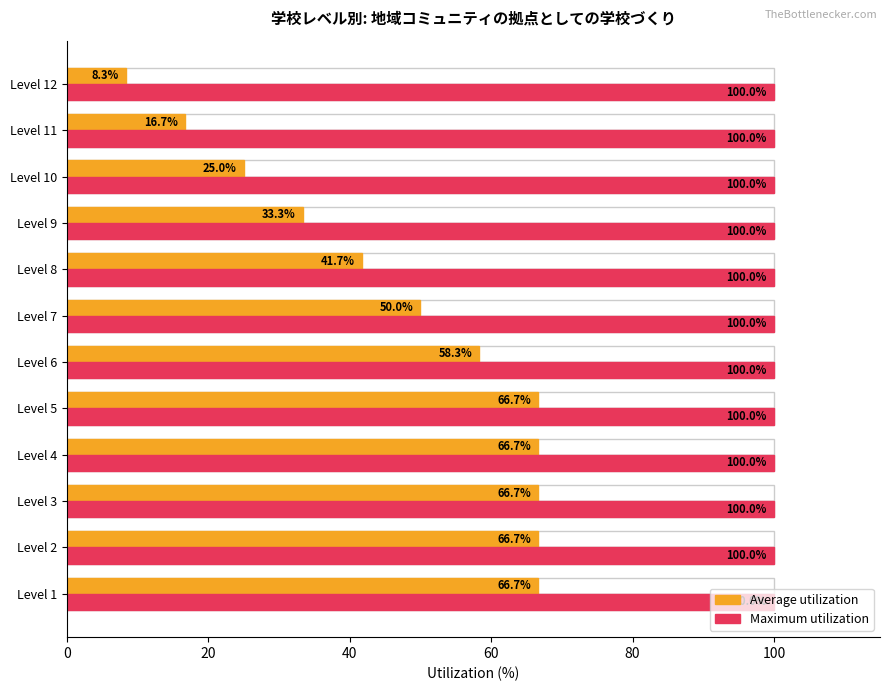

What are all the series names shown in the legend?

Average utilization, Maximum utilization